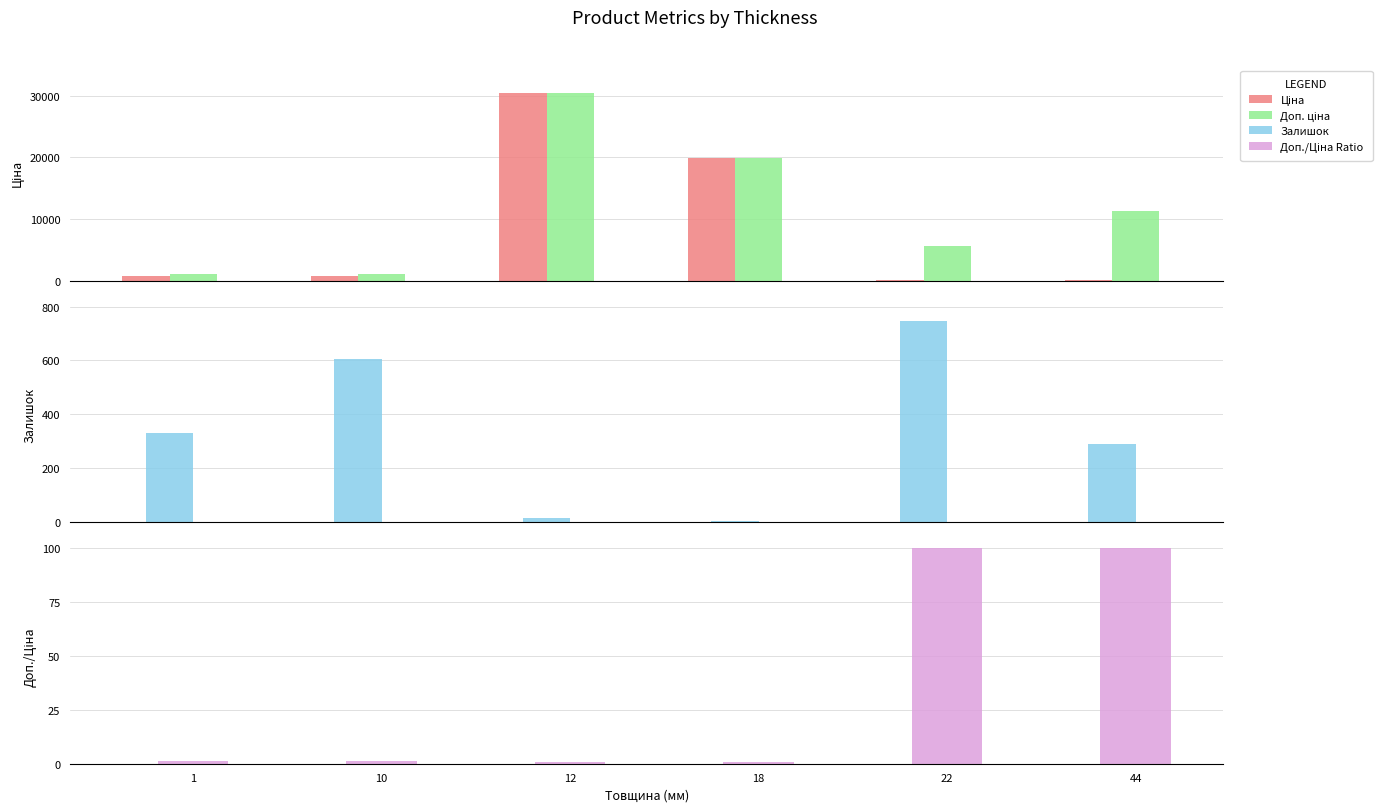

What is the minimum value for Залишок?

3.0